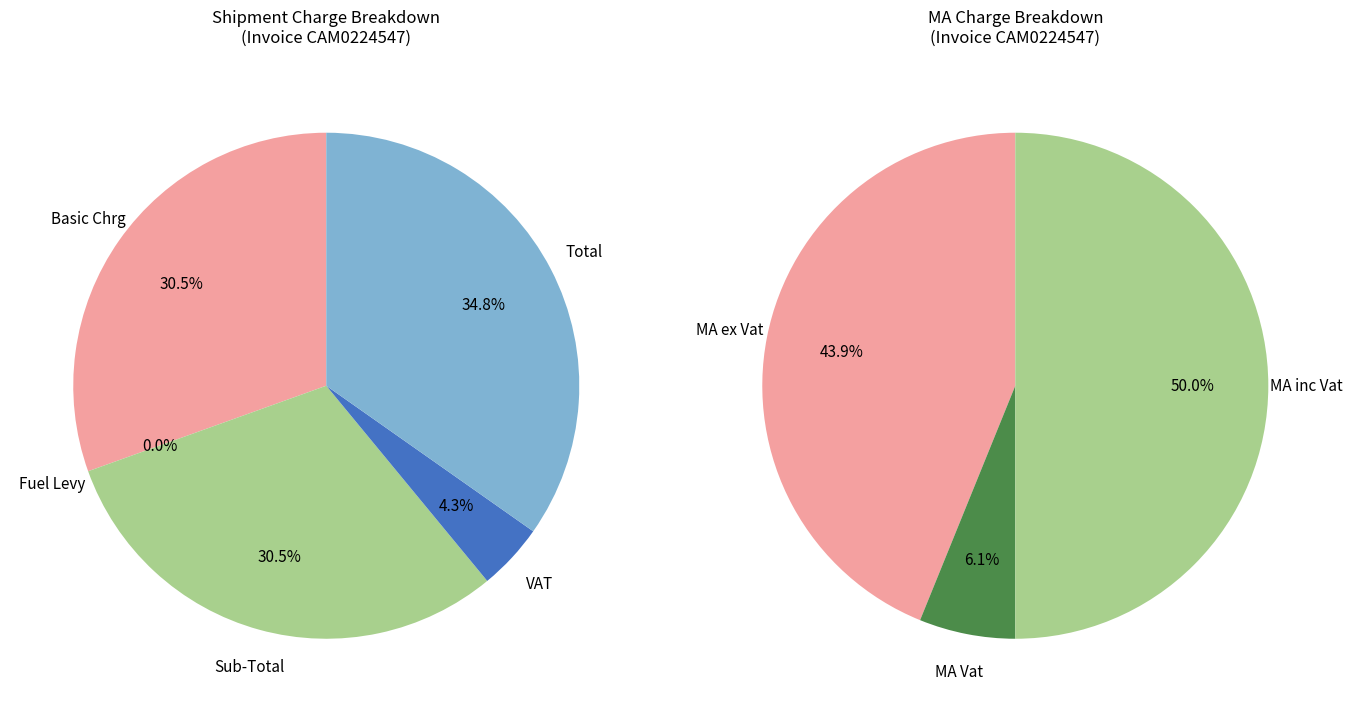

To the nearest percent, what is the difference between the Basic Chrg and Total slice percentages?

4%